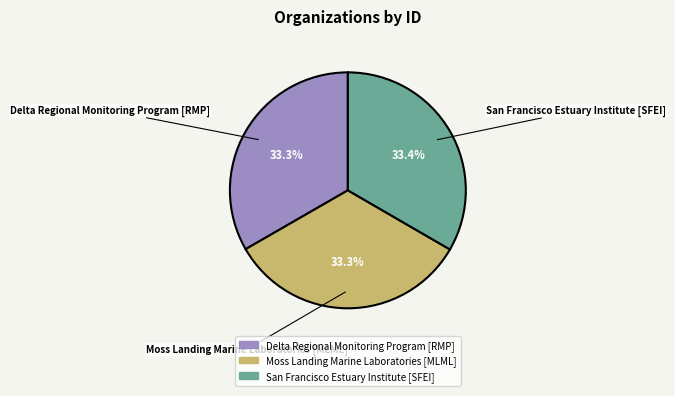

What percentage is the Moss Landing Marine Laboratories [MLML] slice, to the nearest percent?

33%